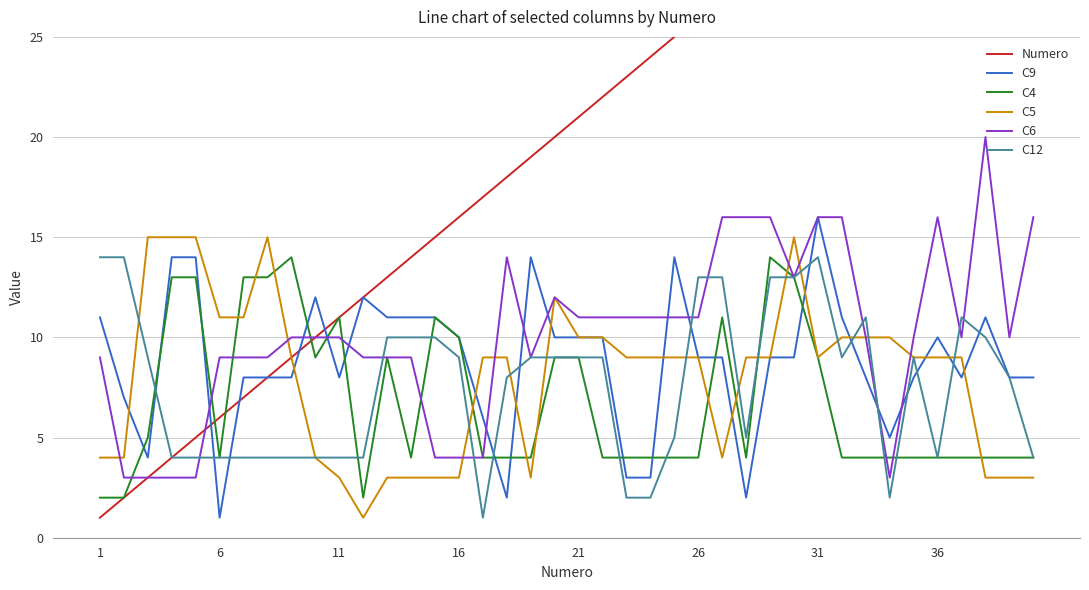

How many interior local valleys does the C4 series have?

5